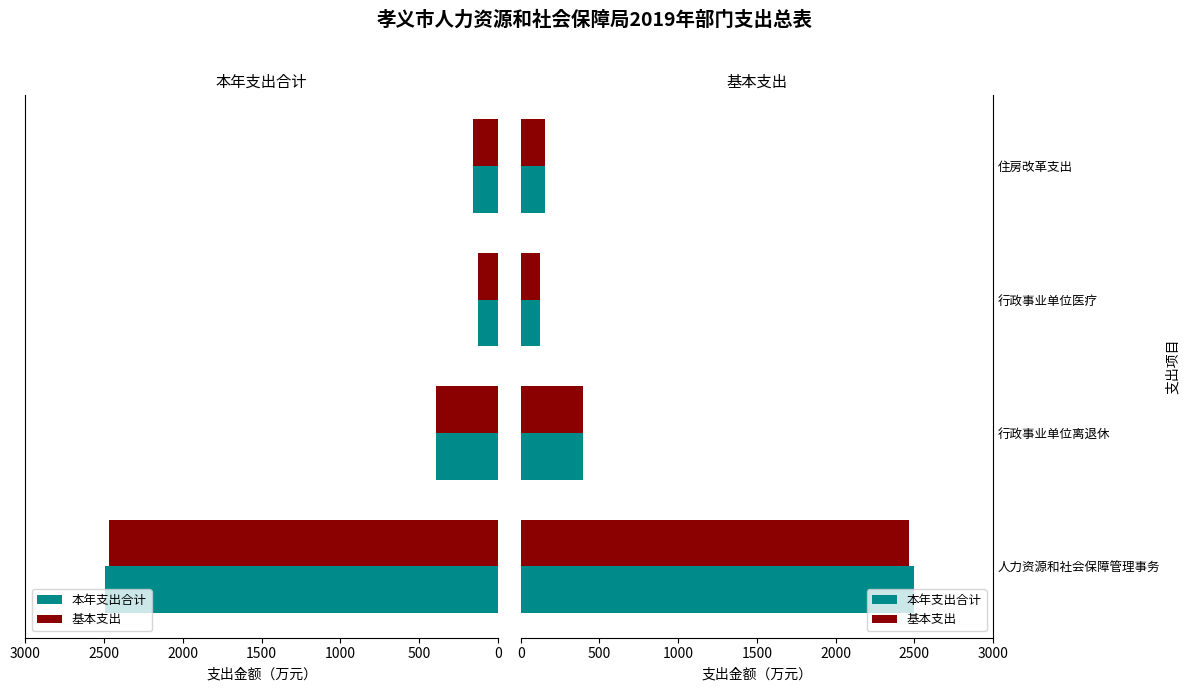

What is the difference between the maximum and minimum values in the 本年支出合计 series?

2369.6